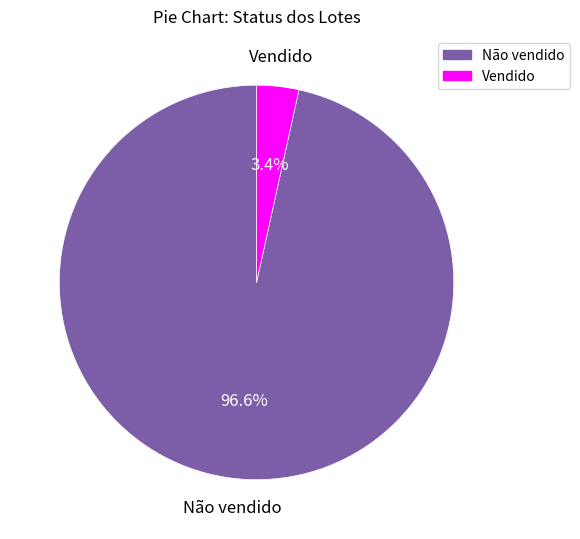

Between Vendido and Não vendido, which is larger?

Não vendido